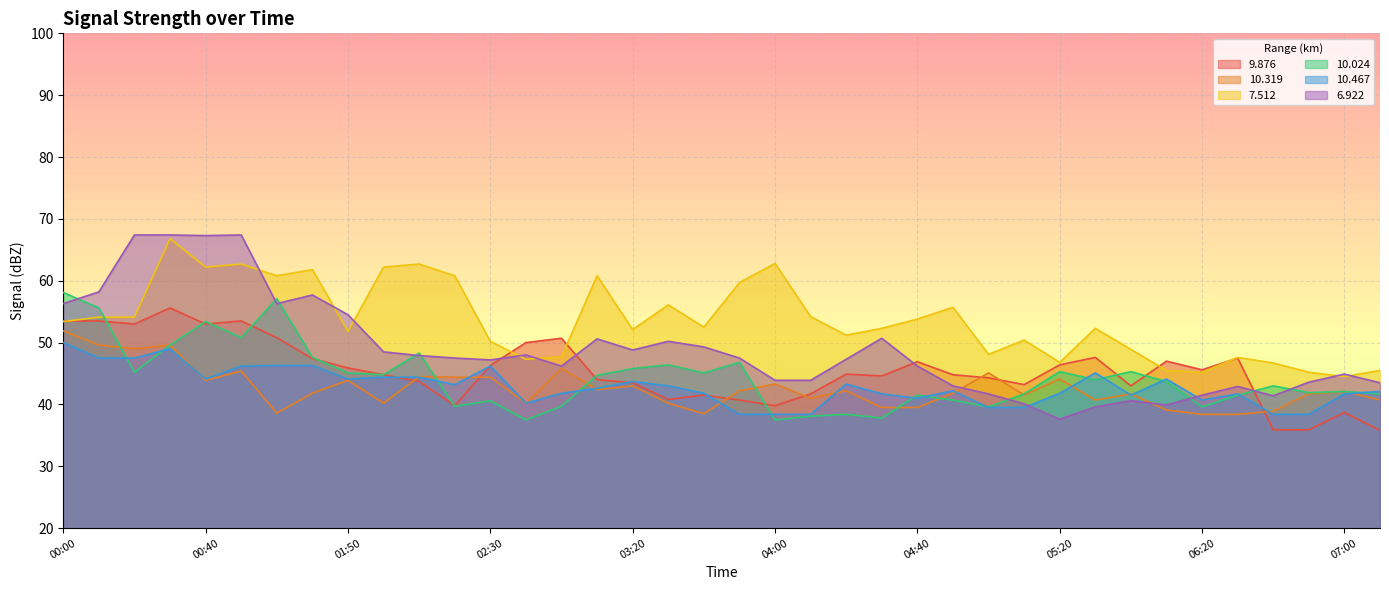

What is the label of the 36th point from the left?

06:50